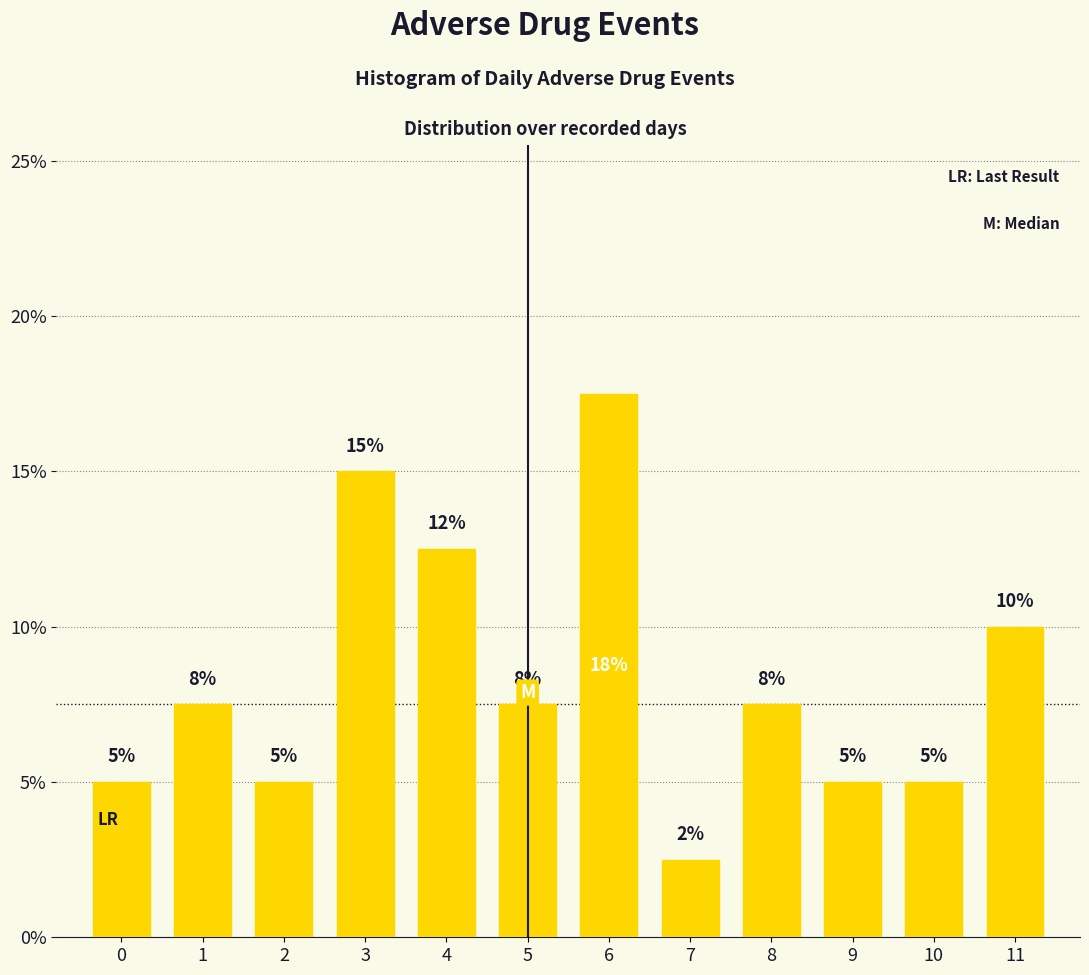

Over which range of the x-axis is the bar tallest?

5.5 to 6.5